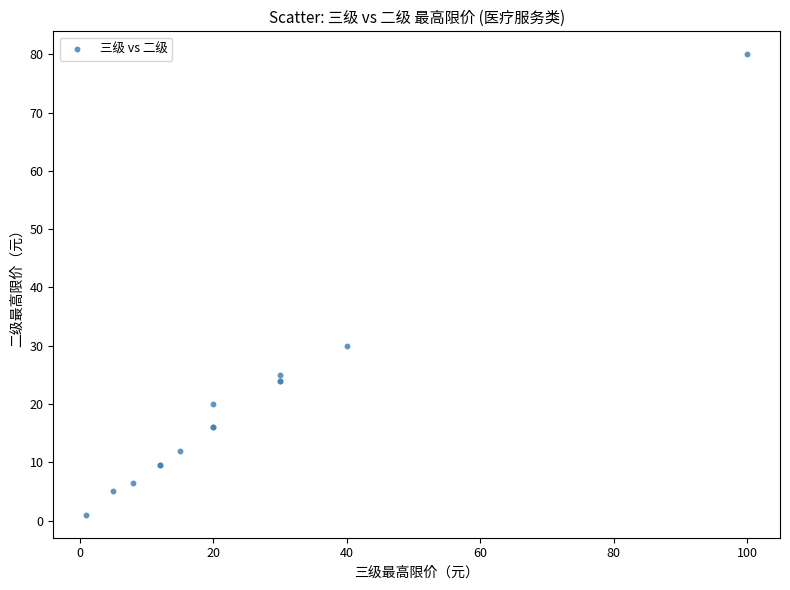

What Y value in the scatter plot is closest to 40?

30.0